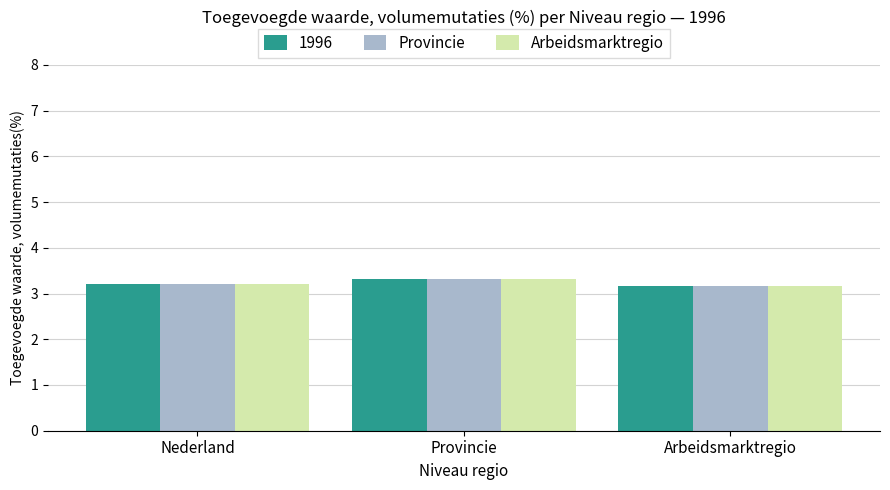

What is the sum of the Arbeidsmarktregio values at Nederland and Provincie?

6.5